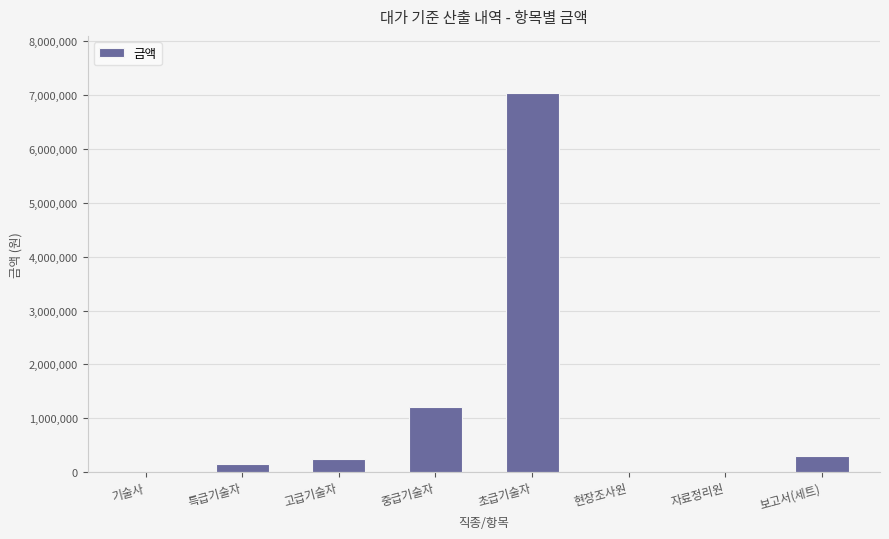

Where is the data nearest to the value 3522393?

중급기술자